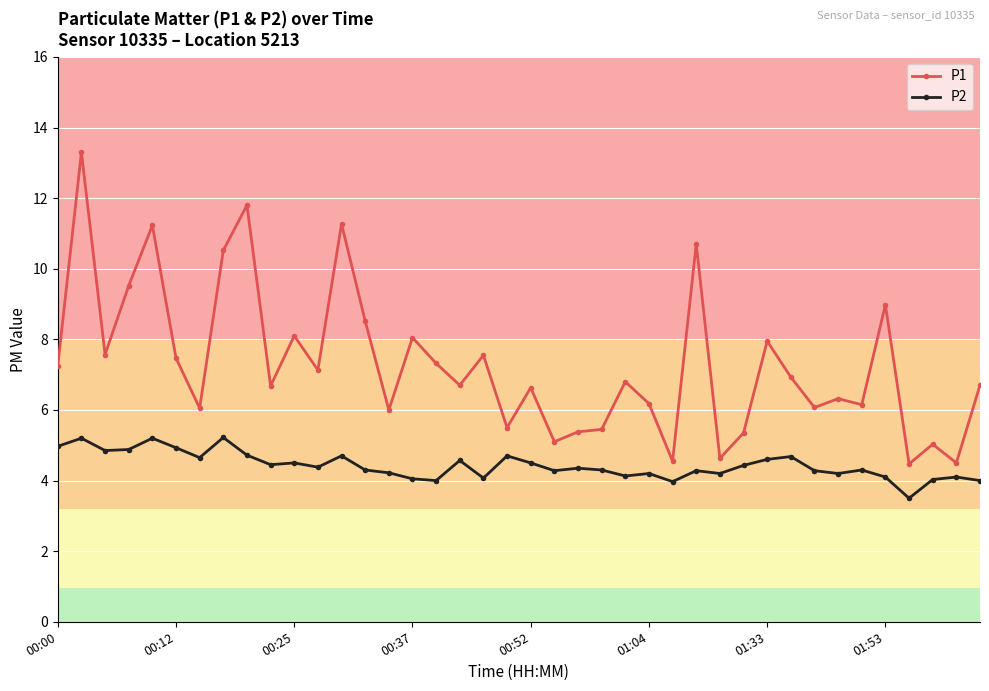

Rank the series by their average value, from lowest to highest.

P2, P1